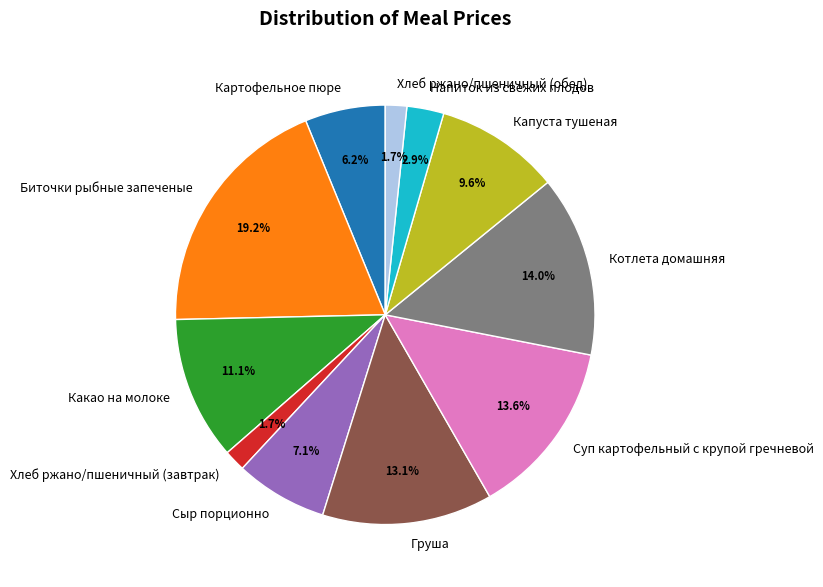

Does Котлета домашняя represent more than half of the total?

No